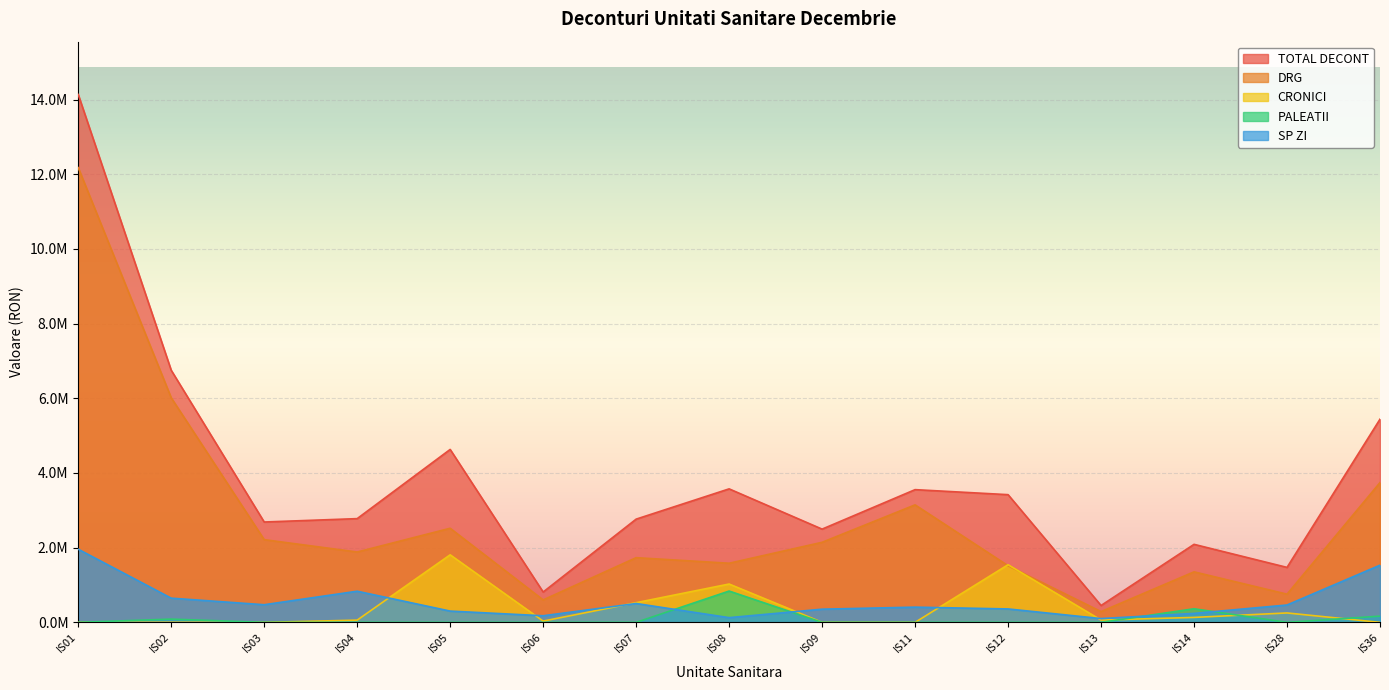

Which has a higher value, IS06 or IS13?

IS06